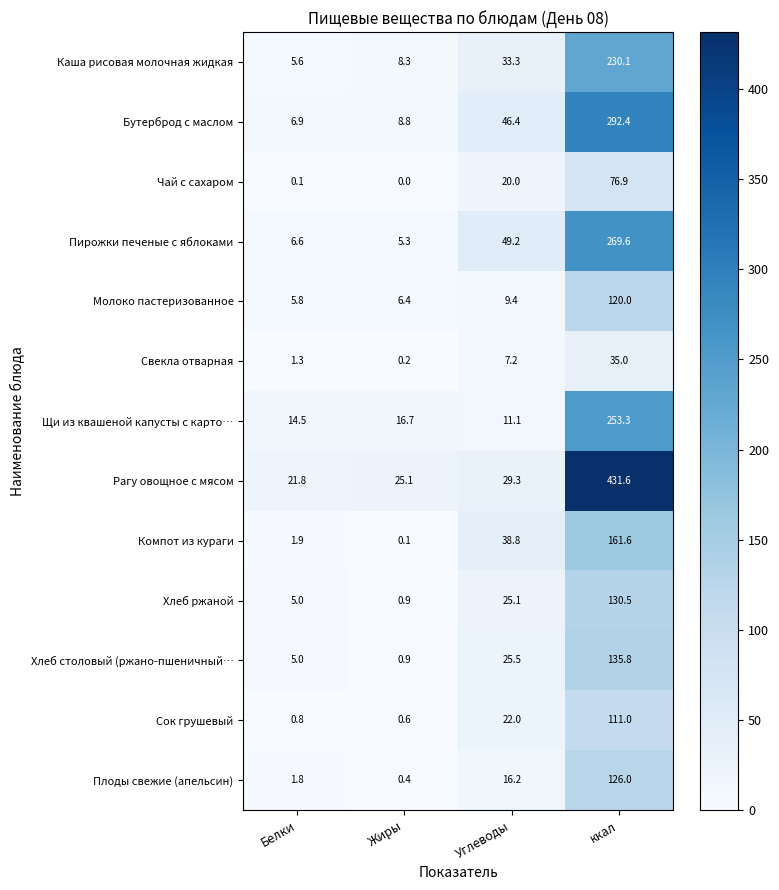

Where is Компот из кураги nearest to the value 80?

Углеводы